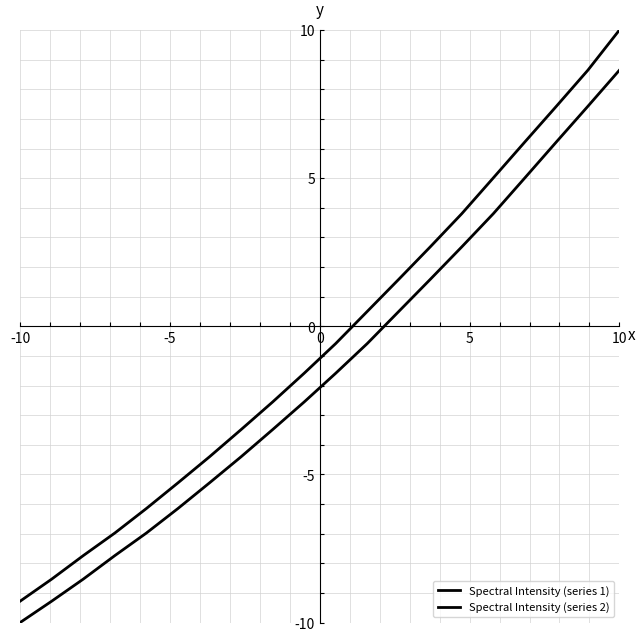

How many lines are shown in the chart?

2